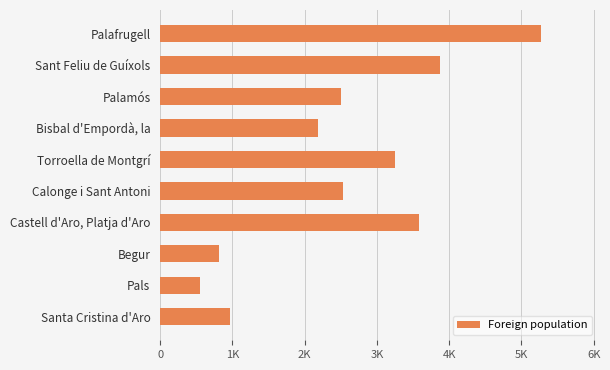

Does the chart contain any negative values?

No